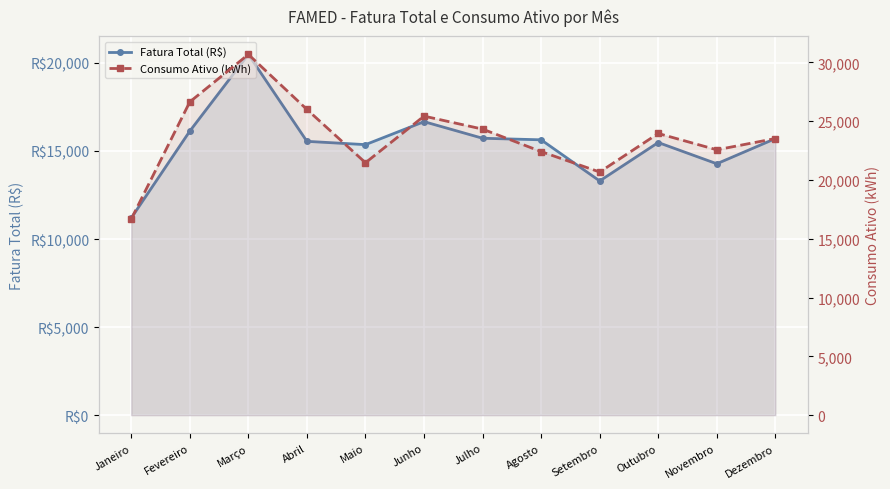

List the series in order of their overall mean, highest first.

Consumo Ativo (kWh), Fatura Total (R$)